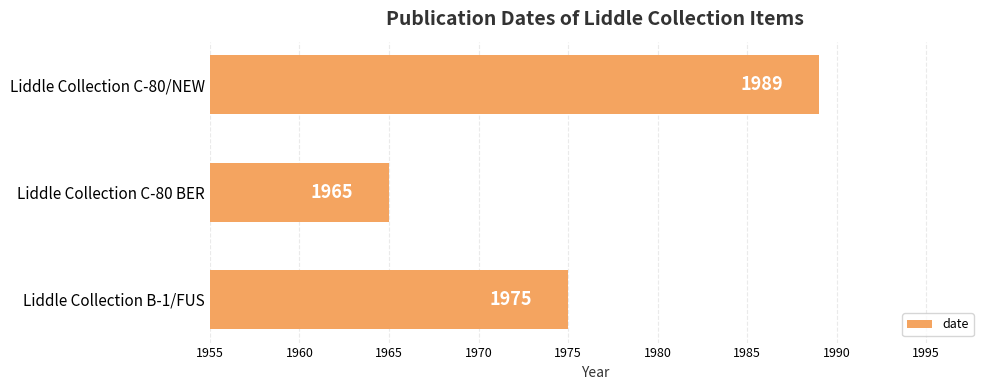

How many data points does each series have?

3